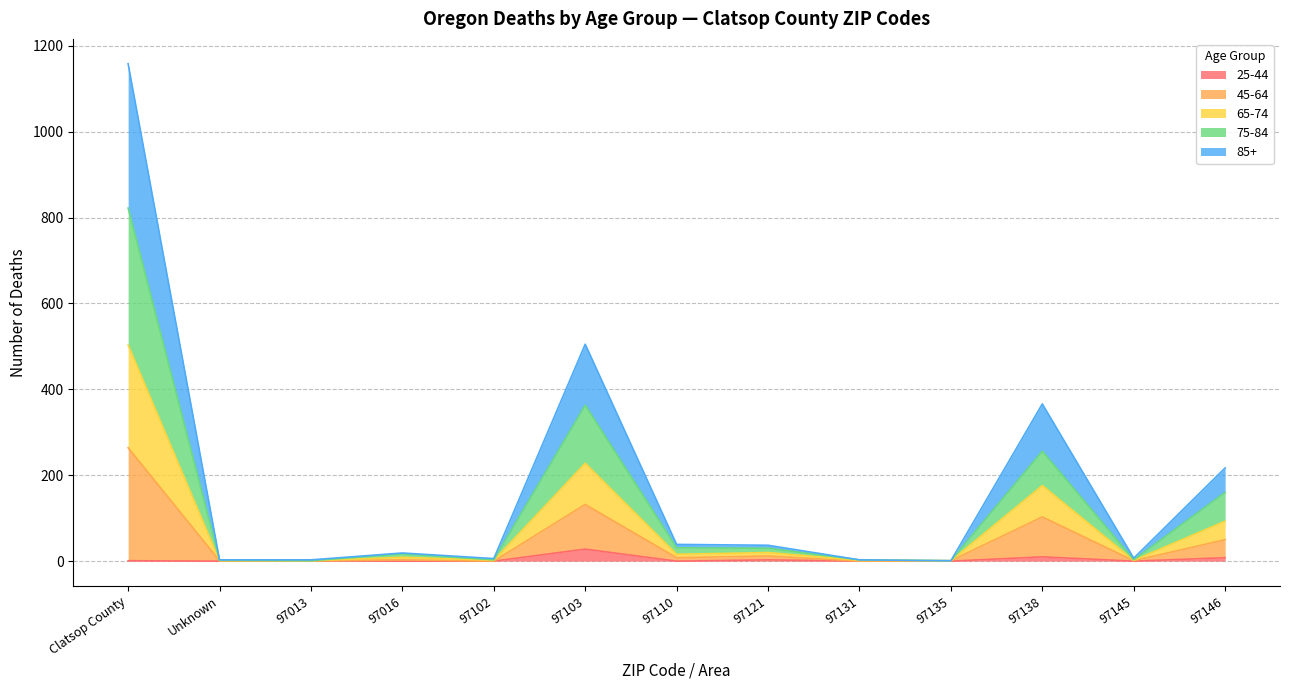

What is the total value across all series at 97103?

505